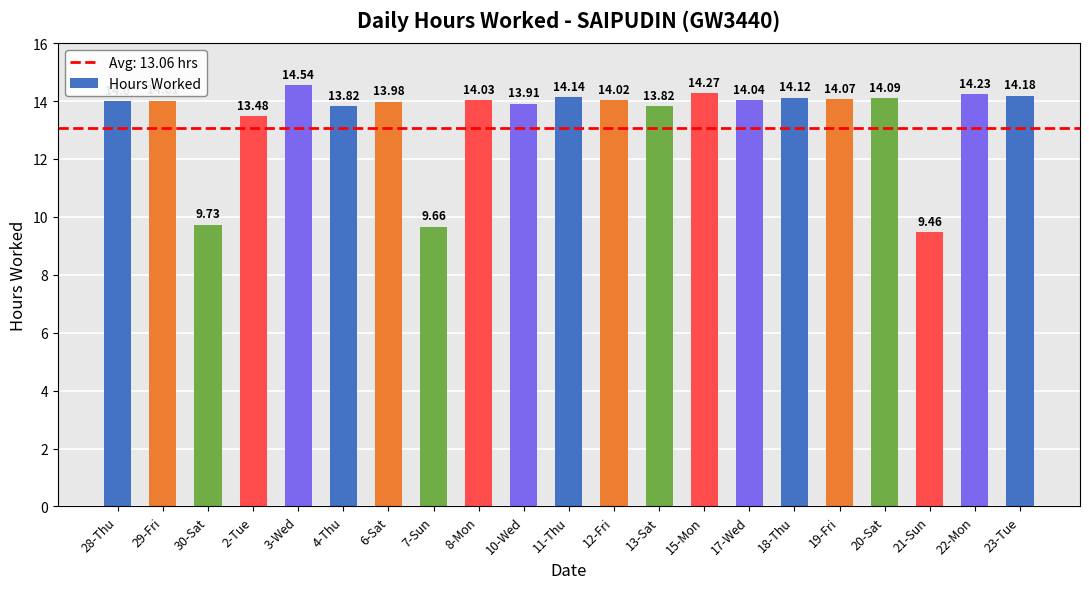

What is the difference between the maximum and minimum values?

5.1